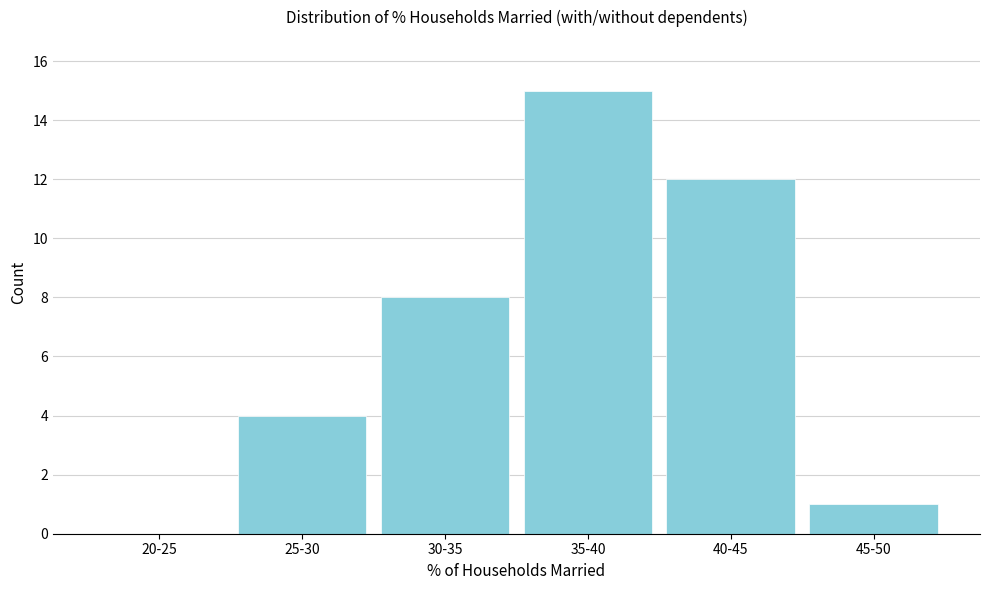

Reading left to right, extract all data points from this chart.

20-25=0	25-30=4	30-35=8	35-40=15	40-45=12	45-50=1